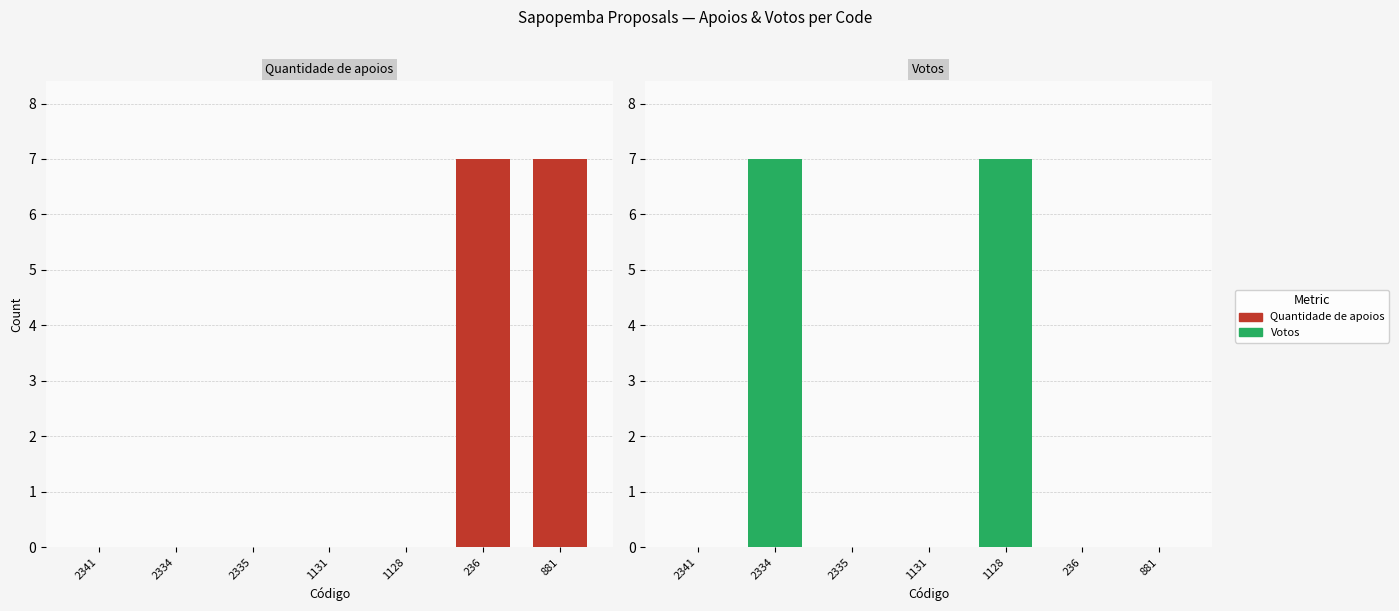

Reading left to right, transcribe all the data shown in this chart.

Quantidade de apoios: 0	0	0	0	0	7	7
Votos: 0	7	0	0	7	0	0